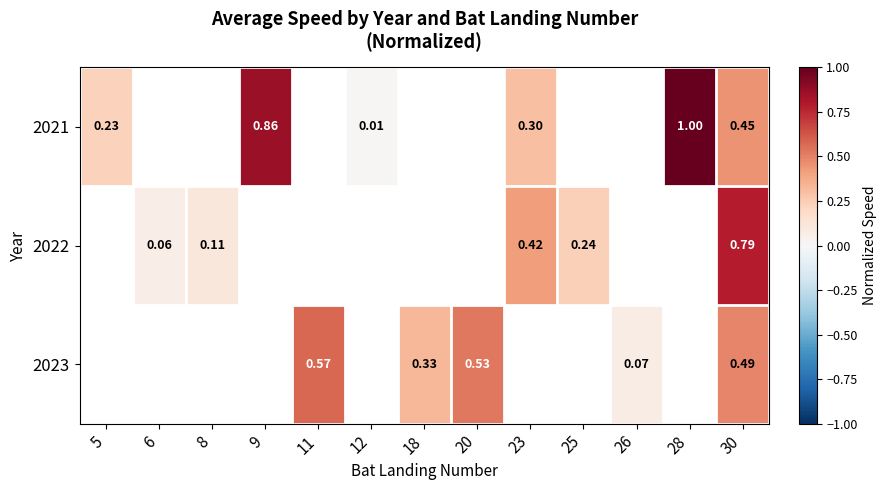

Is the value of 2021 at 11 greater than the value of 2023 at 9?

No